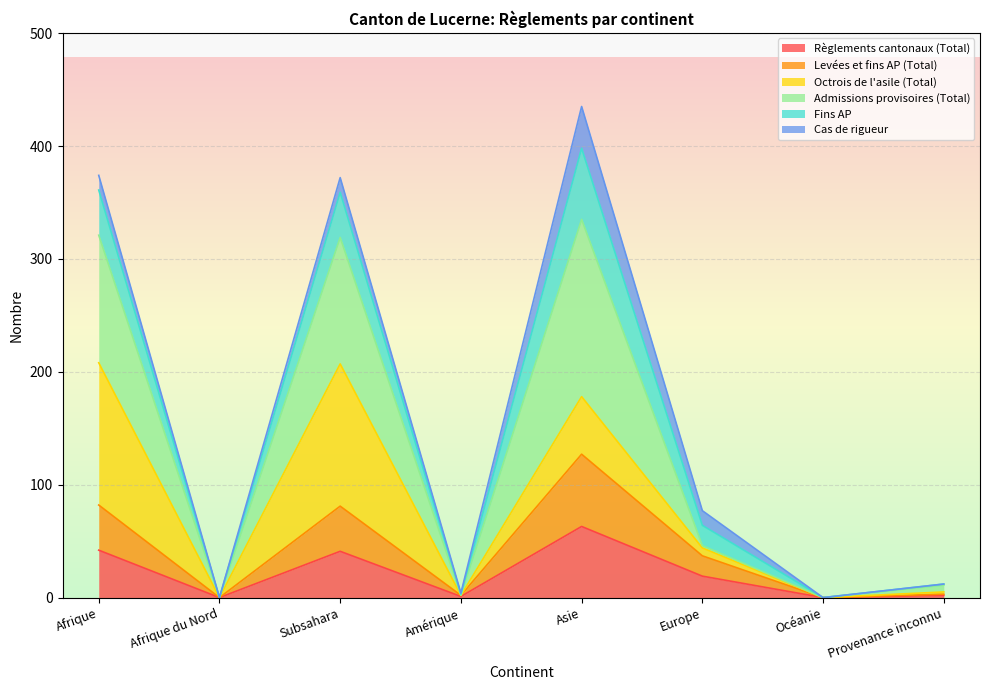

The value of Règlements cantonaux (Total) at Asie is 63. True or false?

True